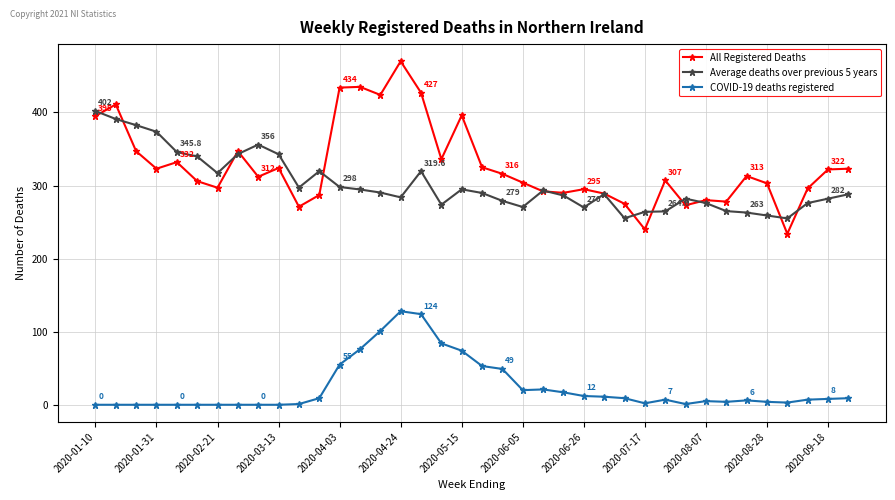

What is the minimum value for All Registered Deaths?

234.0